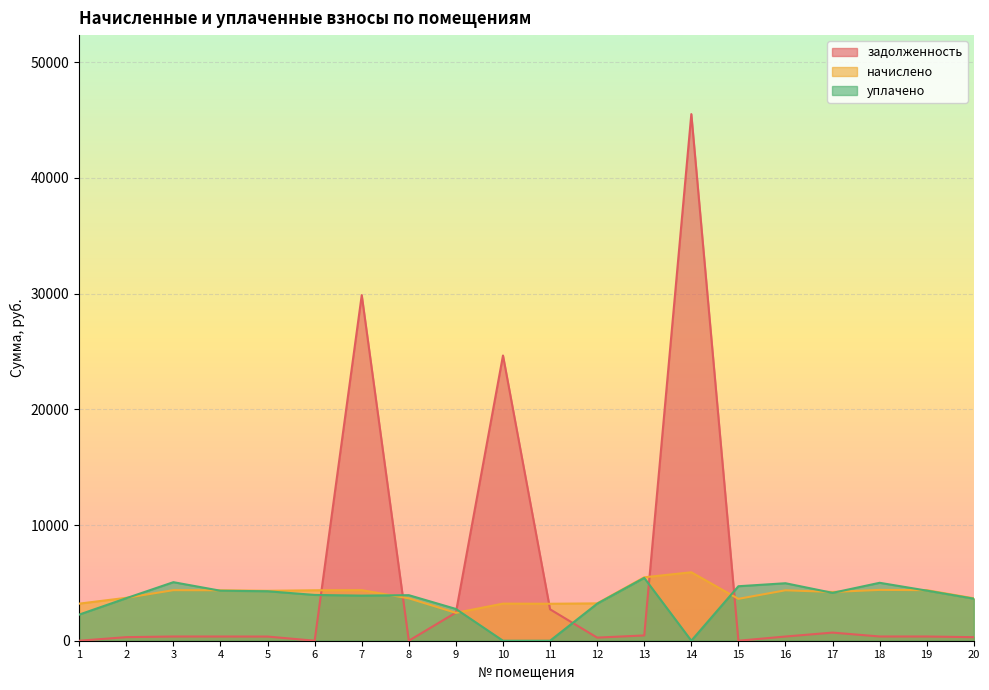

At which category is the sum across all series the highest?

14